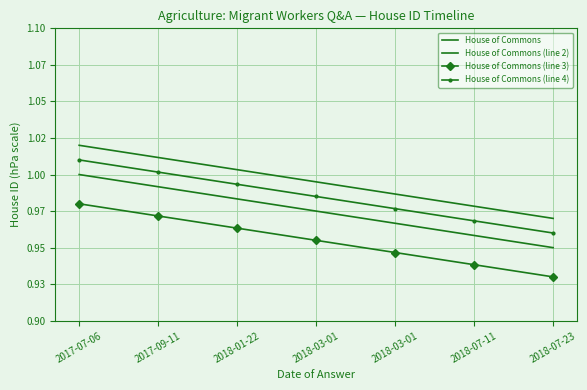

At which category is the sum across all series the highest?

2017-07-06